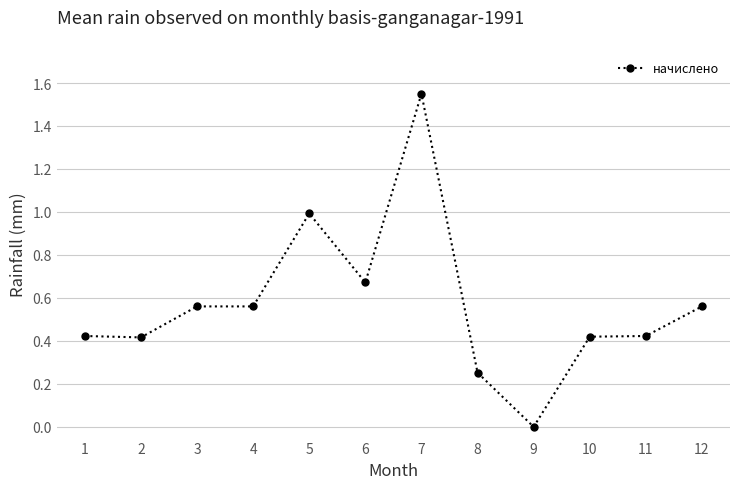

Which category has the lowest value across all series?

9